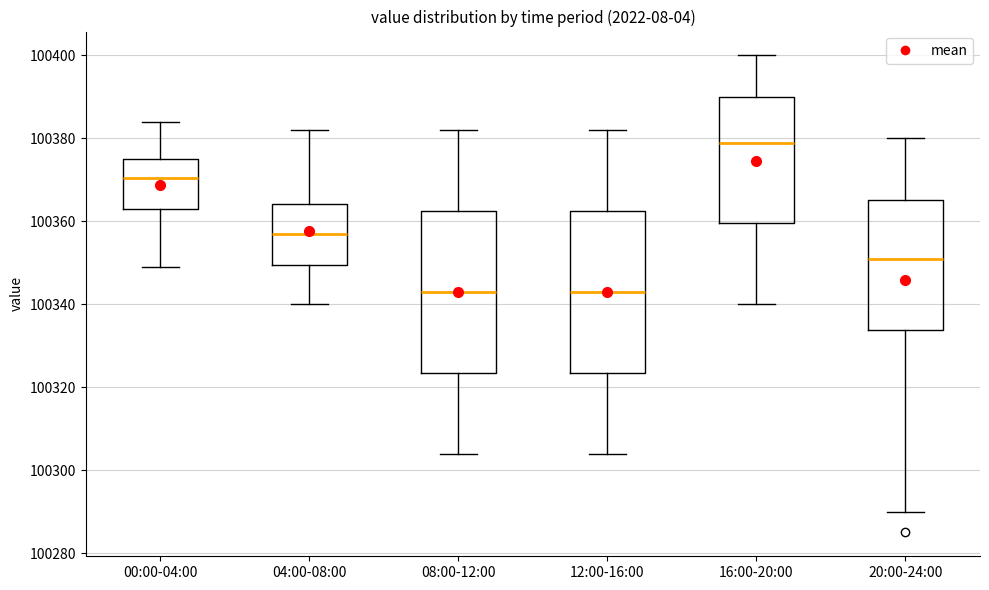

Where is the lower edge of the box for 00:00-04:00 on the y-axis? The values are not printed on the chart, so give them approximately, as read against the axis.

100364